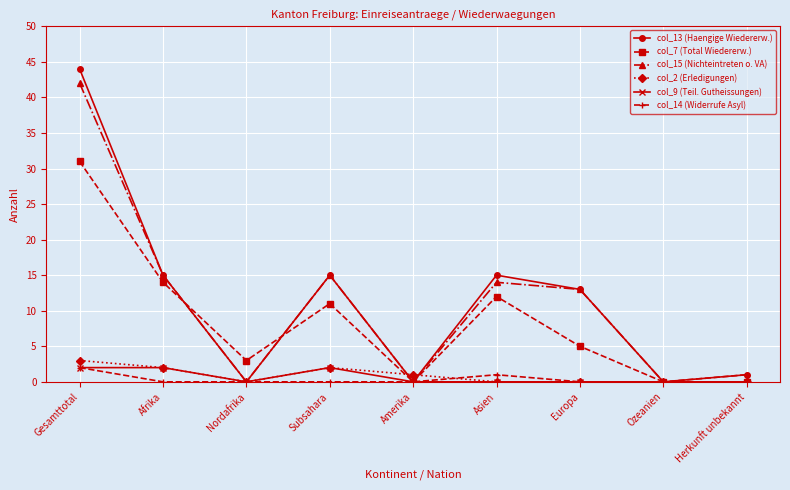

Which series changed the most between Gesamttotal and Afrika?

col_13 (Haengige Wiedererw.)